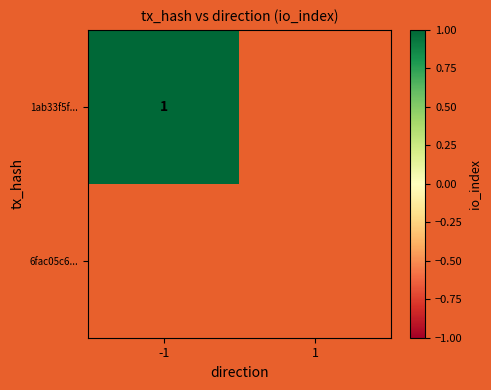

List the series in order of their overall mean, lowest first.

1ab33f5fcda73cee1bc67823daec1fba21ec3bb, 6fac05c66cb766bc4ac247a14357128fb97a3ad